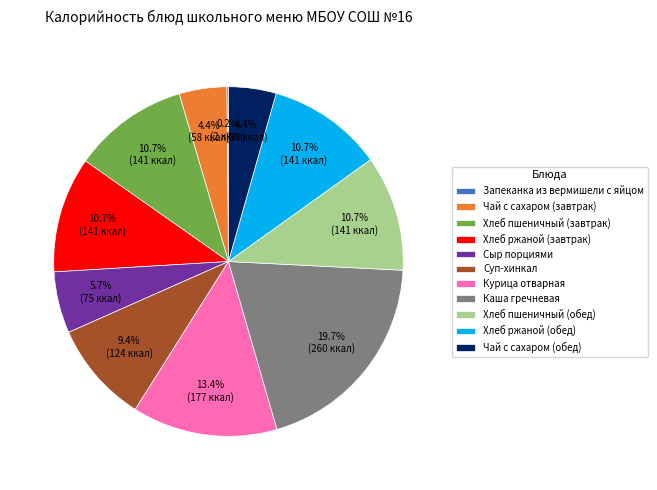

To the nearest percent, what portion does Суп-хинкал represent?

9%